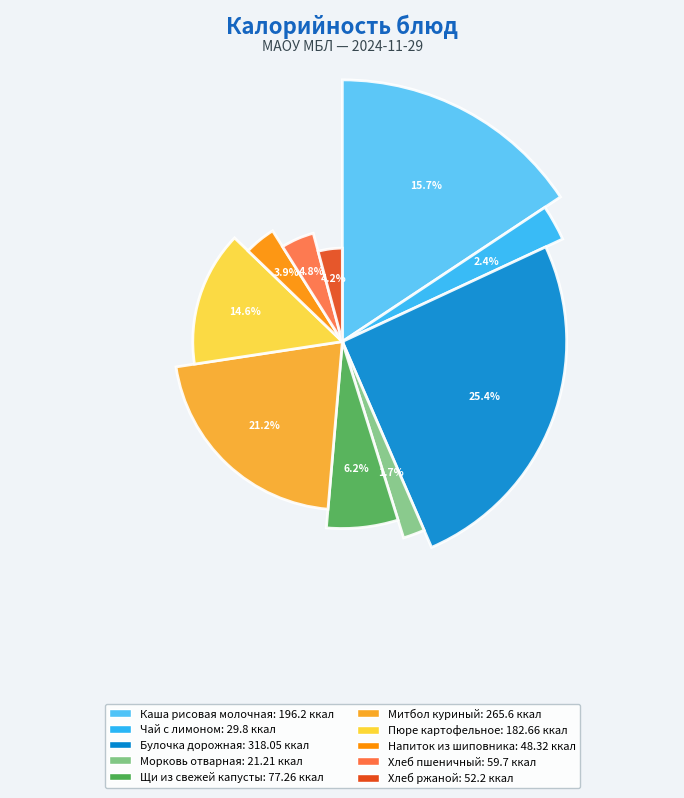

What is the total percentage of Чай с лимоном and Хлеб пшеничный?

7.2%